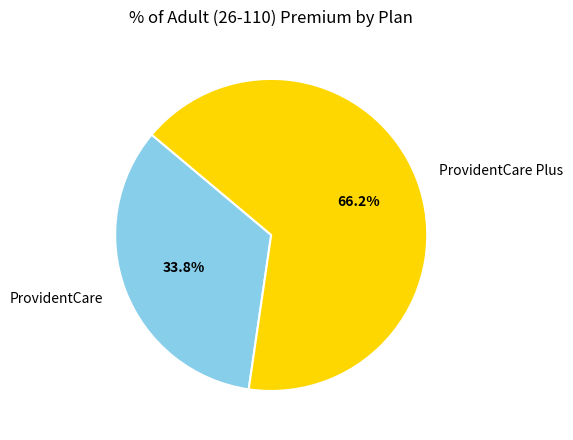

What portion of the pie excludes ProvidentCare Plus?

33.8%